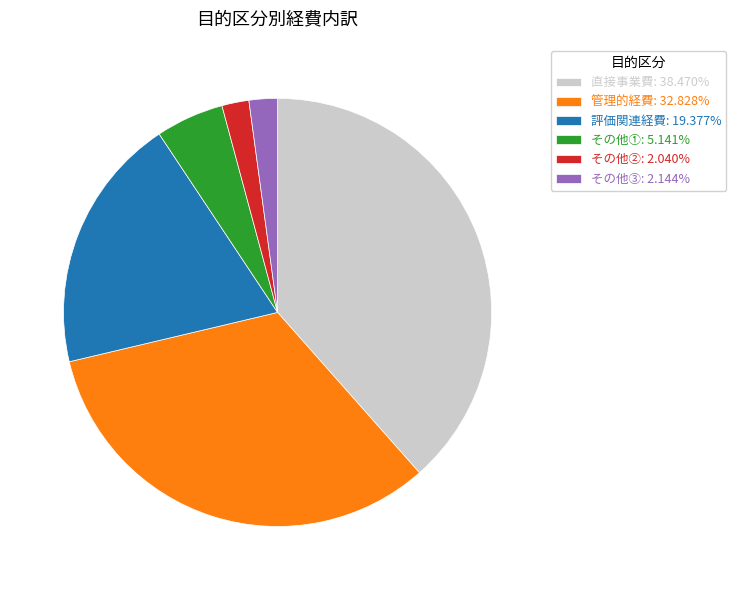

Do 管理的経費: 32.828% and その他③: 2.144% together represent more than half of the pie?

No